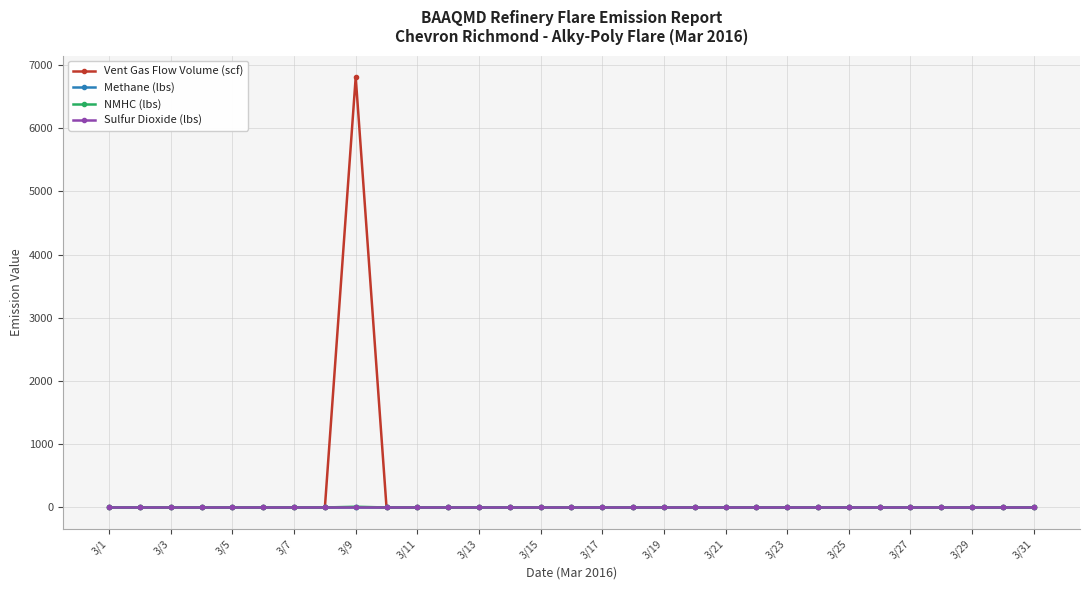

Which series has the largest range (max minus min)?

Vent Gas Flow Volume (scf)